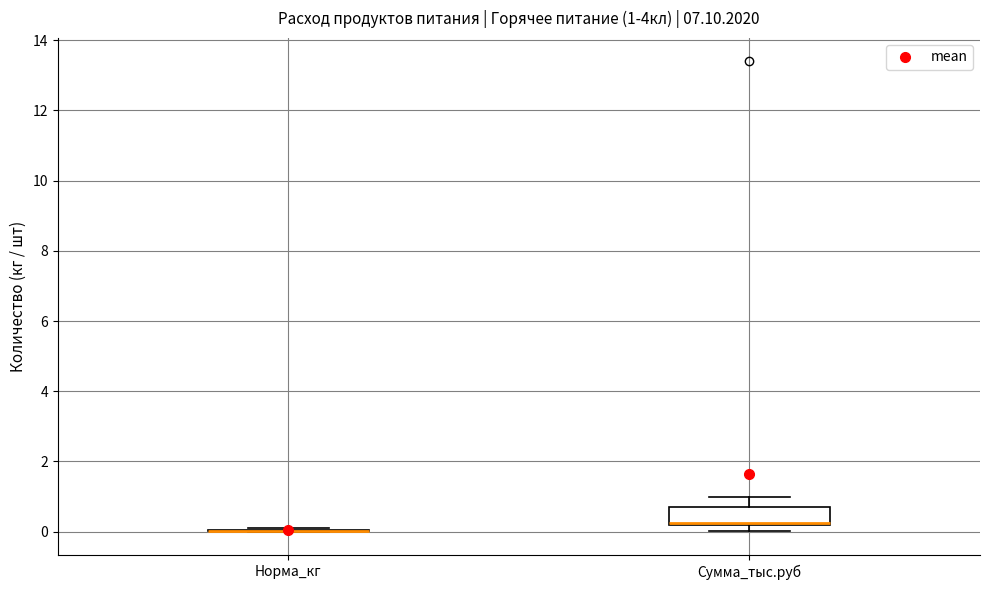

Which box is the tallest, from its lower edge to its upper edge?

Сумма_тыс.руб